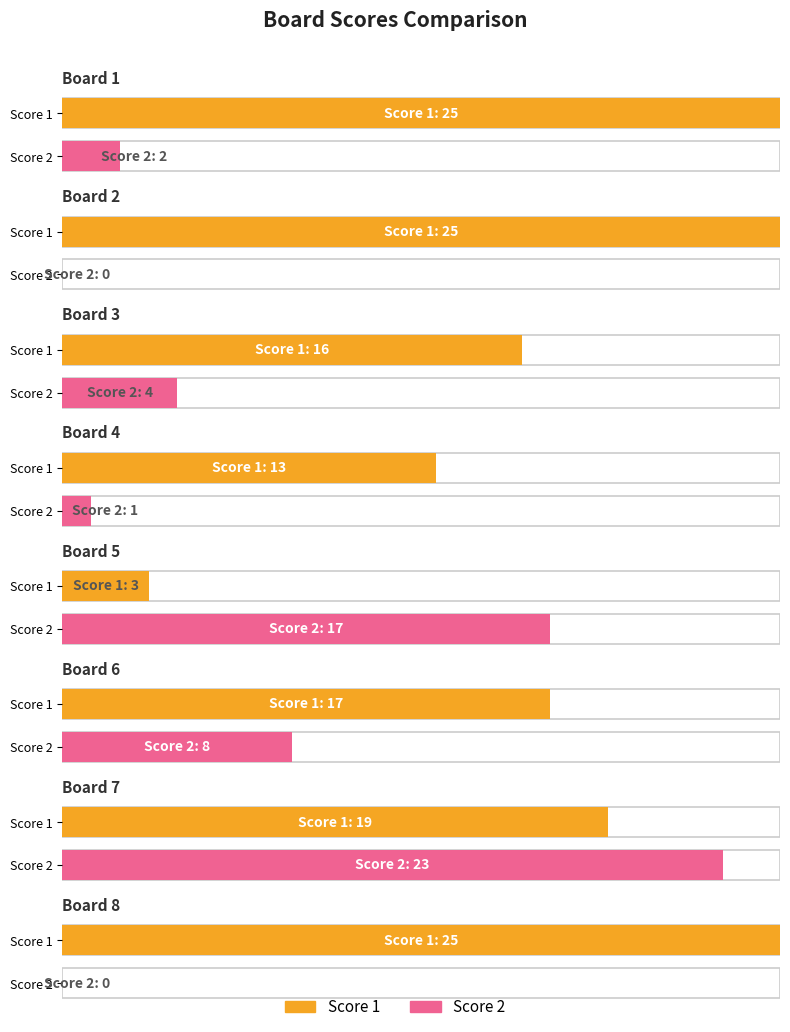

What is the sum of all Score 1 values?

143